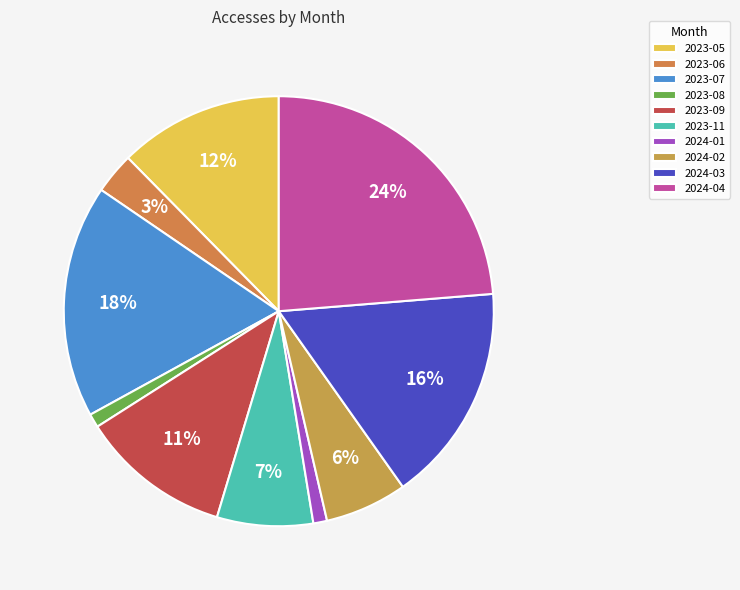

Rank the categories by value from highest to lowest.

2024-04, 2023-07, 2024-03, 2023-05, 2023-09, 2023-11, 2024-02, 2023-06, 2023-08, 2024-01